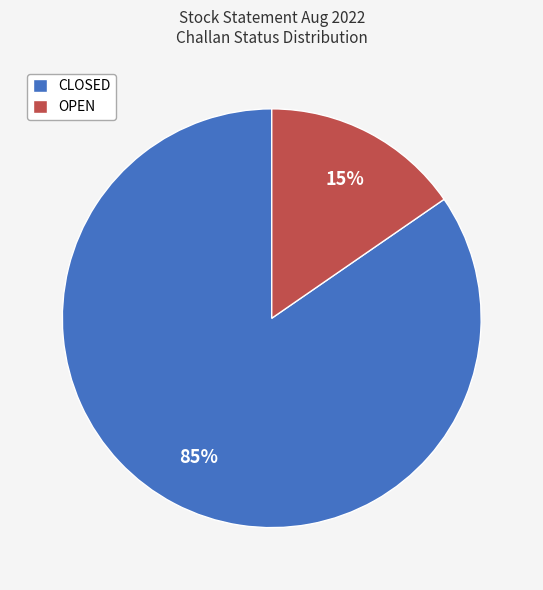

Is the sum of OPEN and CLOSED greater than half?

Yes